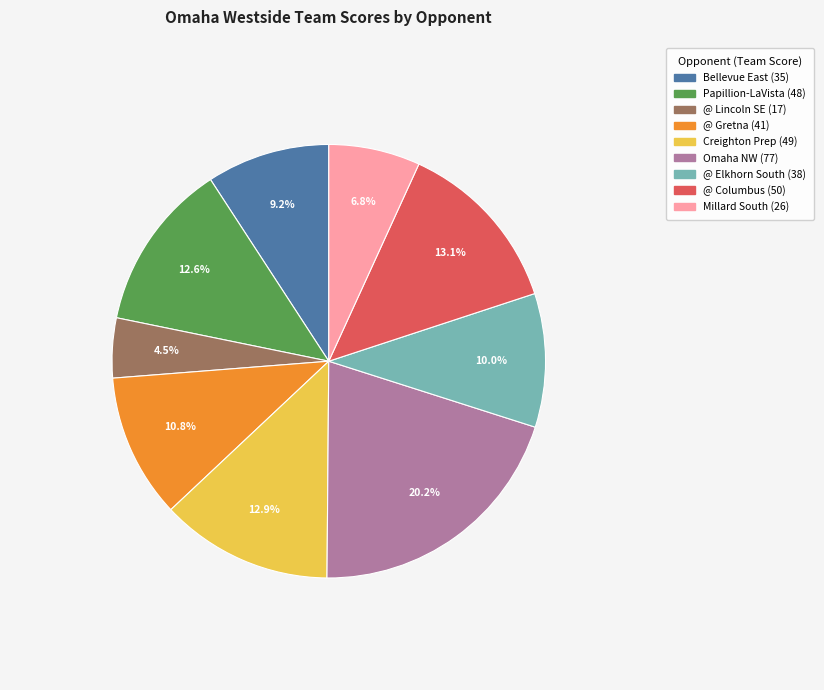

To the nearest percent, what is the average slice percentage?

11%